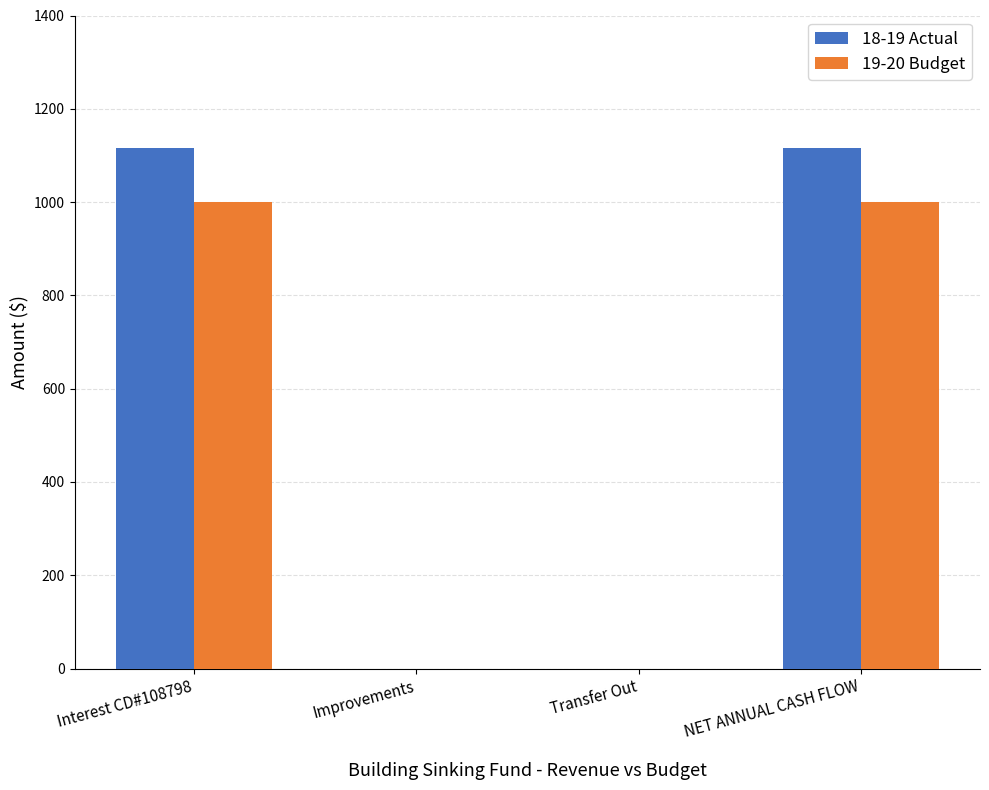

What are all the series names shown in the legend?

18-19 Actual, 19-20 Budget